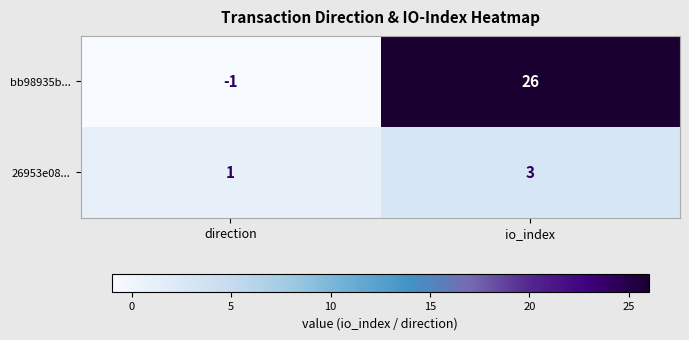

Which series changed the most between direction and io_index?

bb98935b...